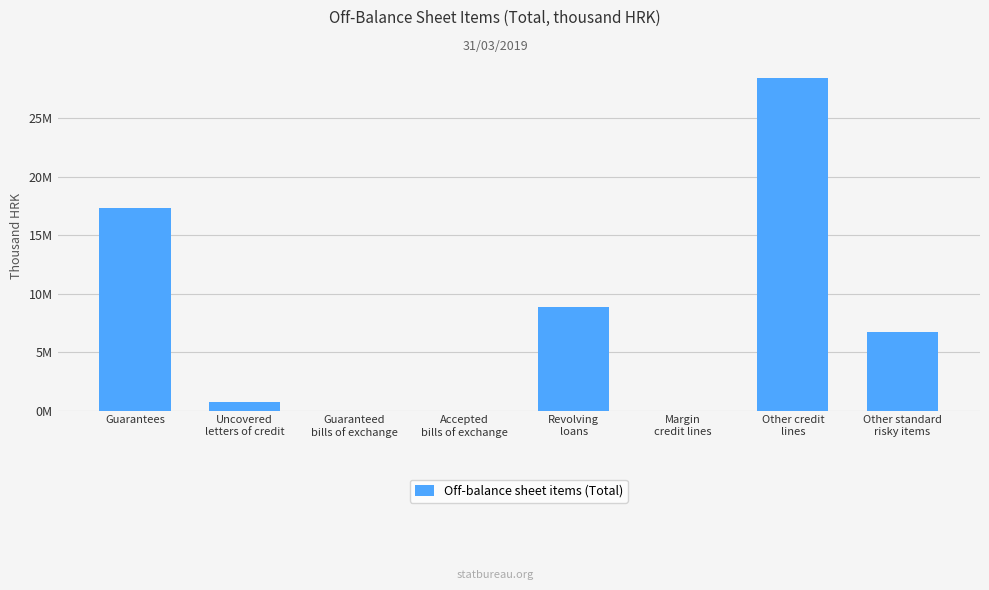

At which label is the value closest to 14231895?

Guarantees